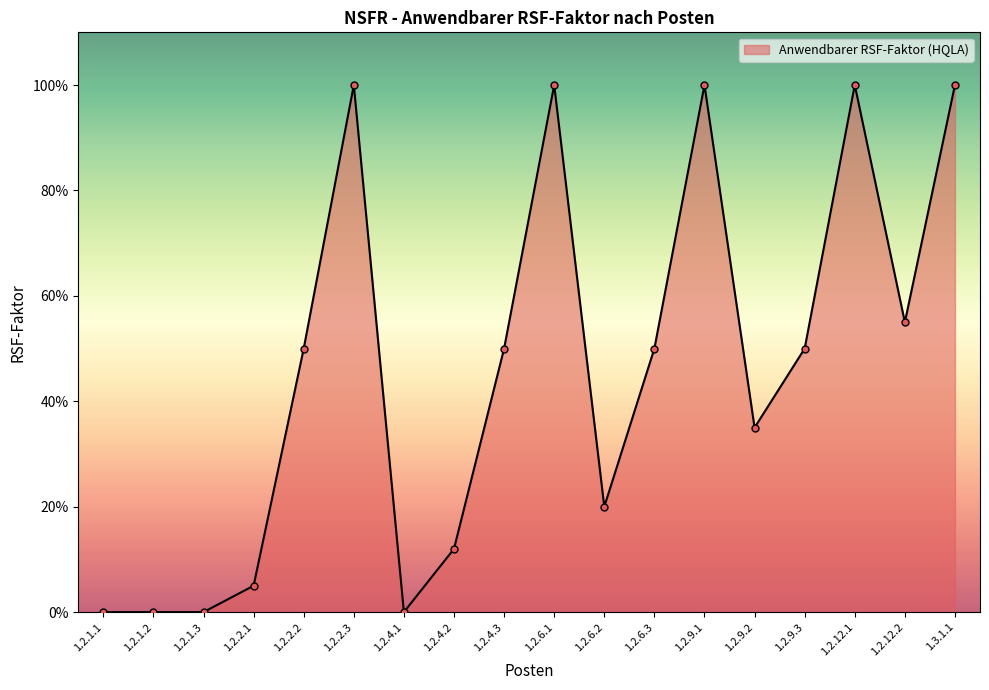

True or false: there are more than 1 points higher than both neighbors.

True